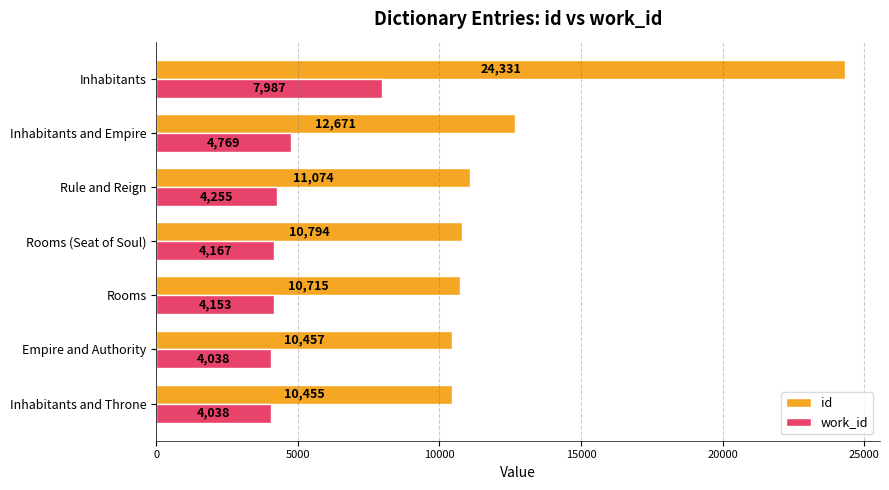

What is the total value across all series at Inhabitants and Throne?

14493